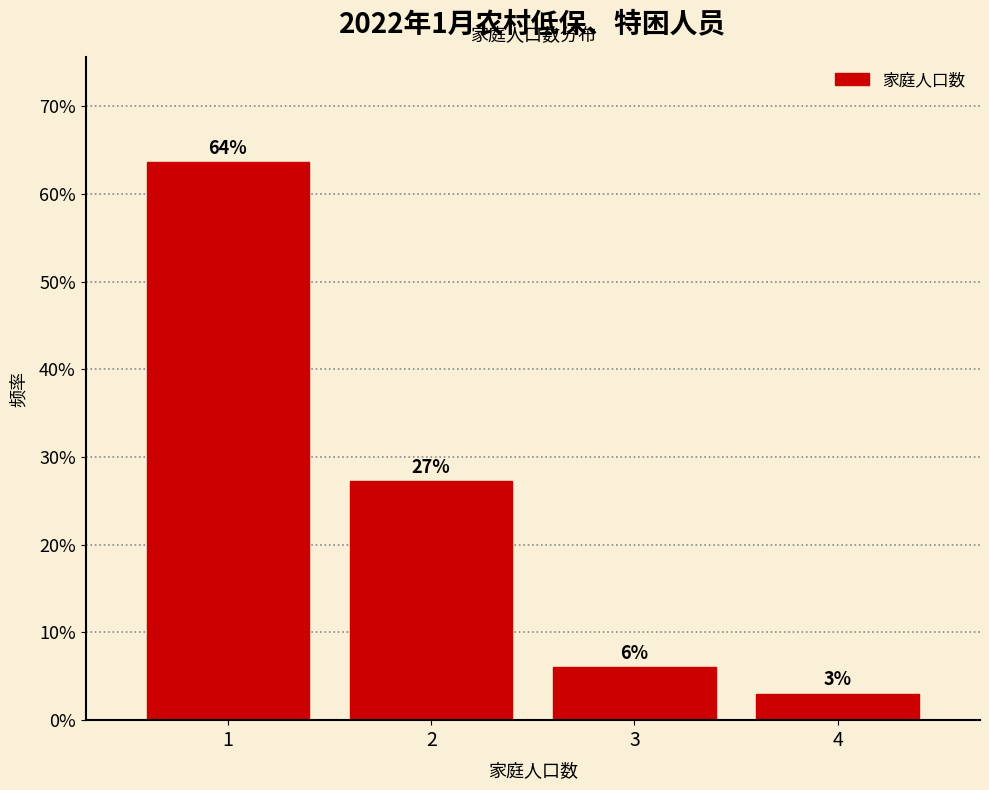

How many bars are there in total?

4